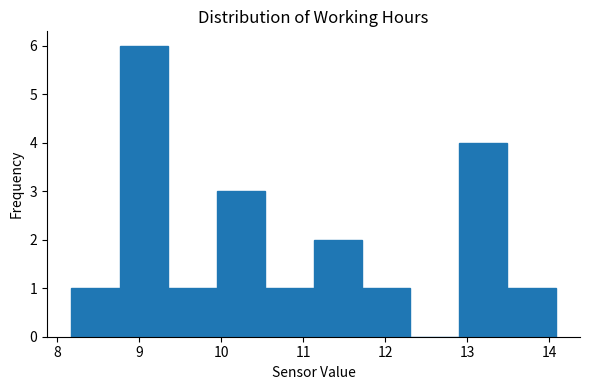

Reading left to right, list every bar in this chart as the range it spans on the x-axis followed by its height. Neither the bar edges nor the heights are printed on the chart, so give them approximately, as read against the axes.

8.2 to 8.8: 1
8.8 to 9.4: 6
9.4 to 9.9: 1
9.9 to 10.5: 3
10.5 to 11.1: 1
11.1 to 11.7: 2
11.7 to 12.3: 1
12.3 to 12.9: 0
12.9 to 13.5: 4
13.5 to 14.1: 1